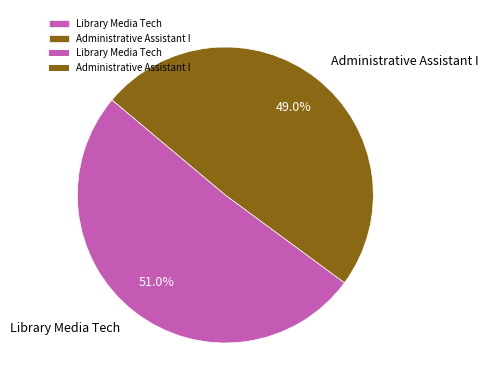

Between Library Media Tech and Administrative Assistant I, which is larger?

Library Media Tech